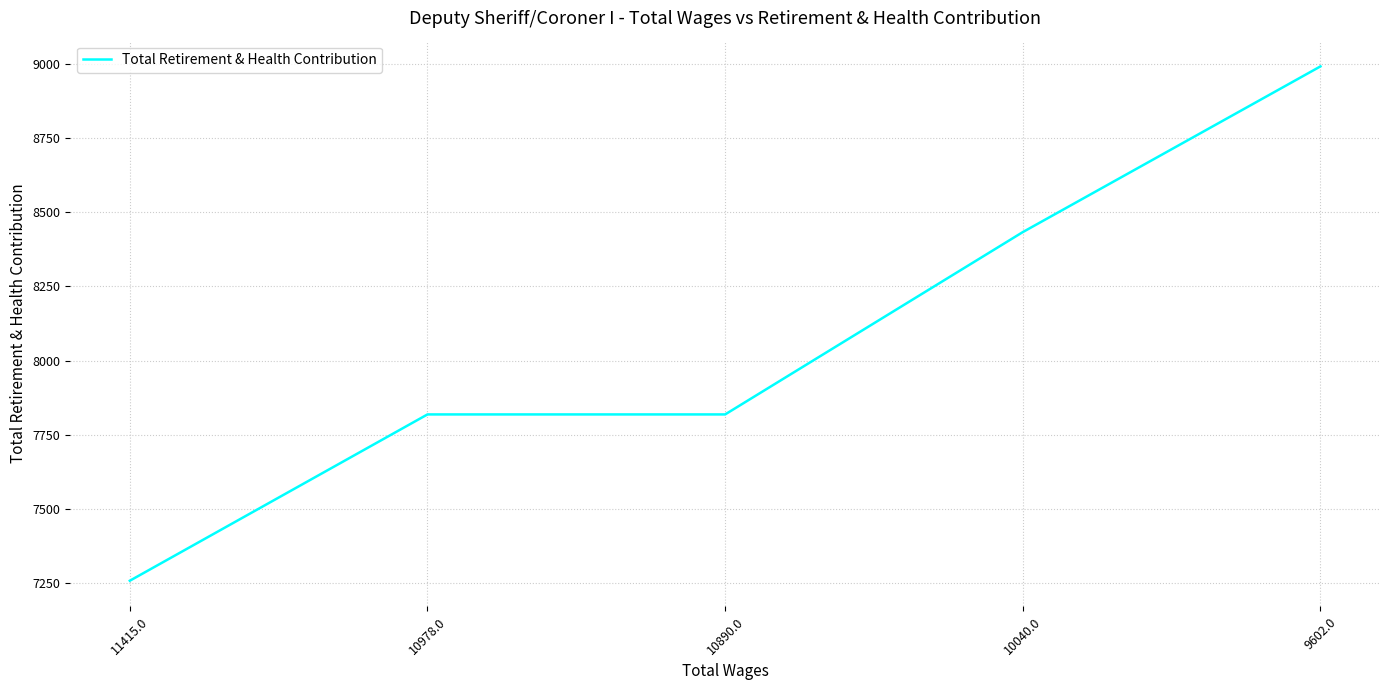

Is it true that the value at 9602.0 is 5003?

False